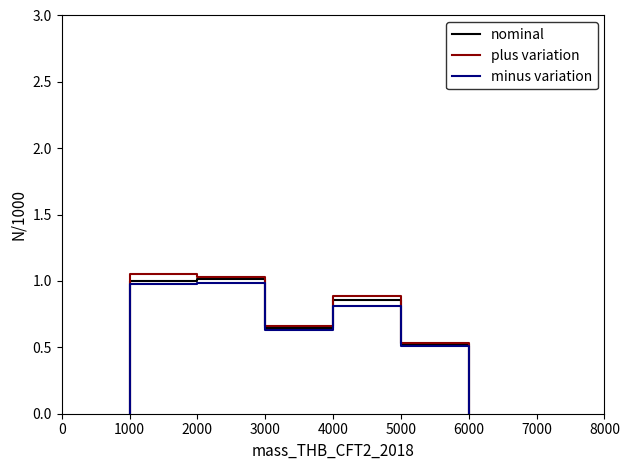

Which has a higher value, 5000 or 6000?

5000